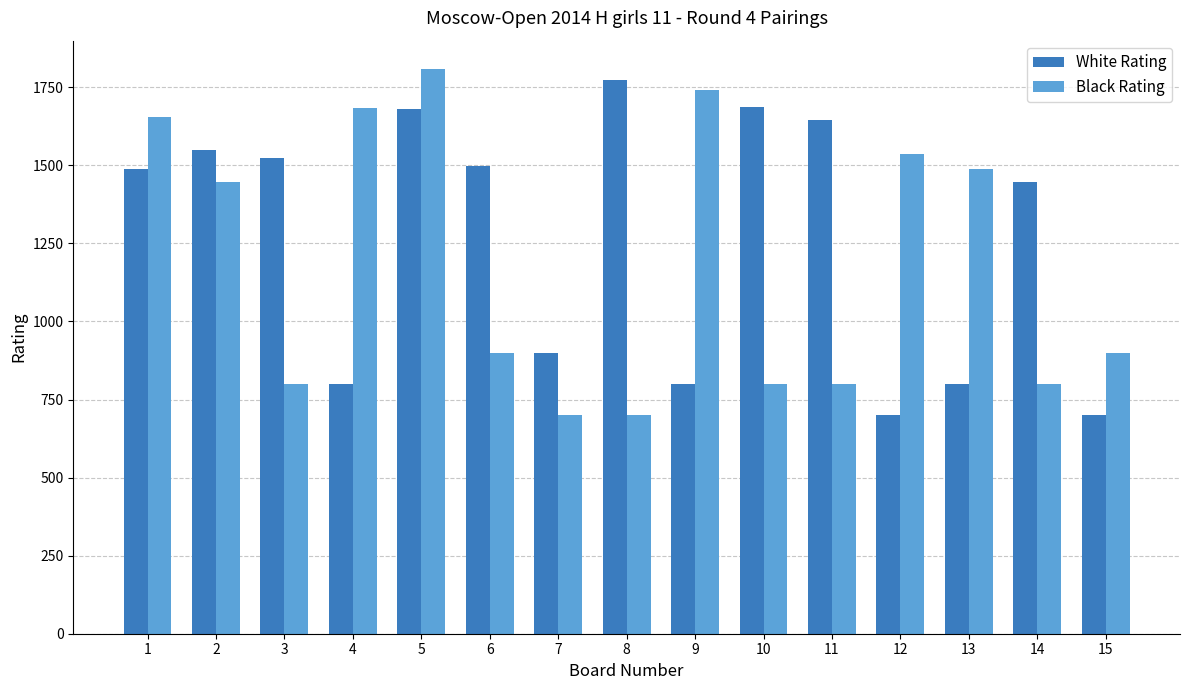

What is the value of the Black Rating bar at the 6th from the left?

900